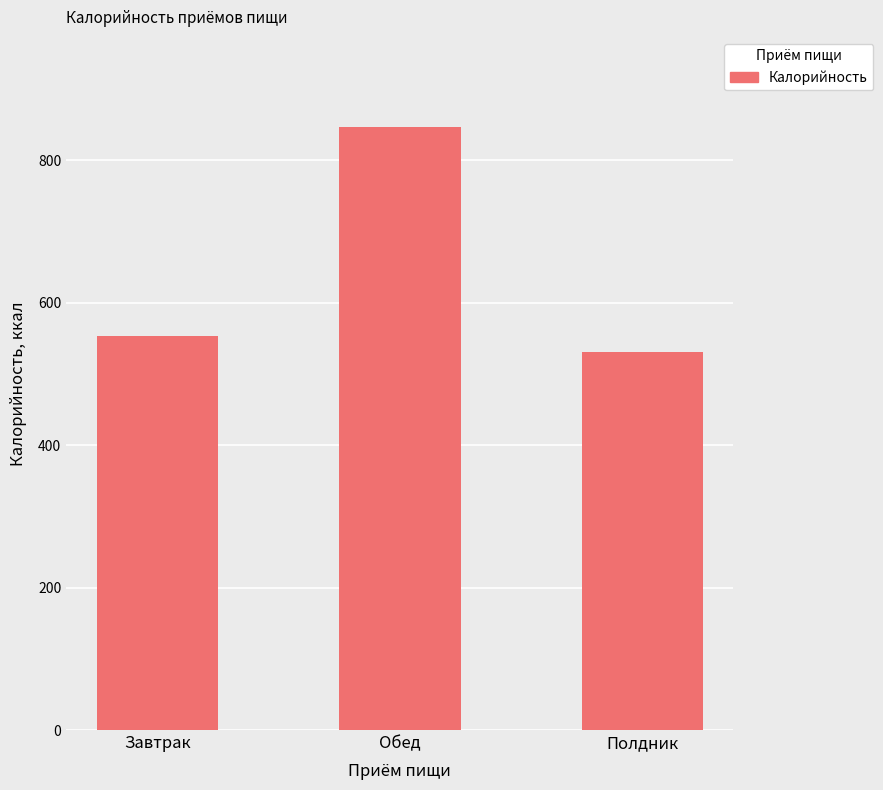

Reading left to right, what are all the values shown in this chart?

553.5	846.4	530.6